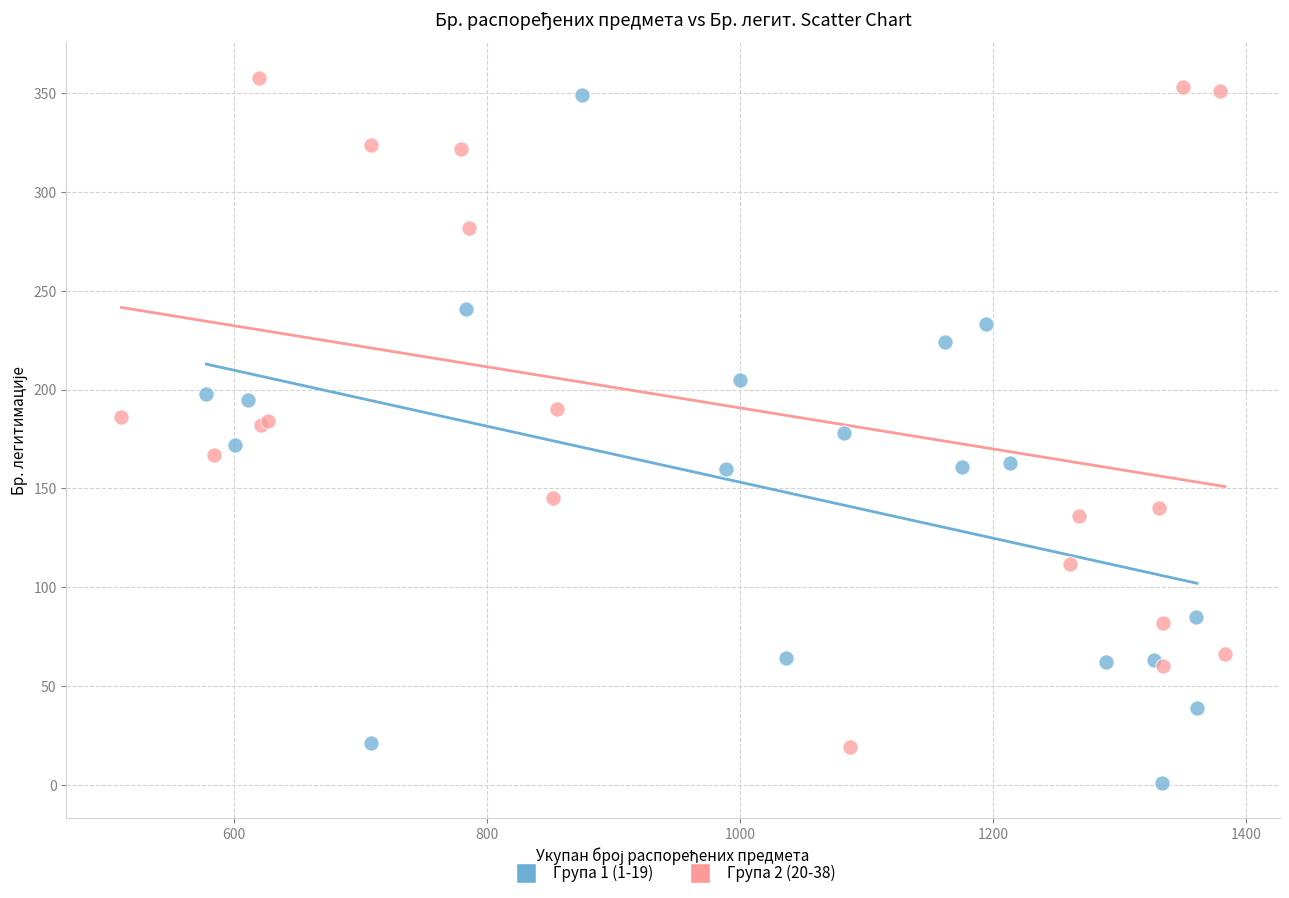

Which series reaches the minimum Y coordinate?

Група 1 (1-19)